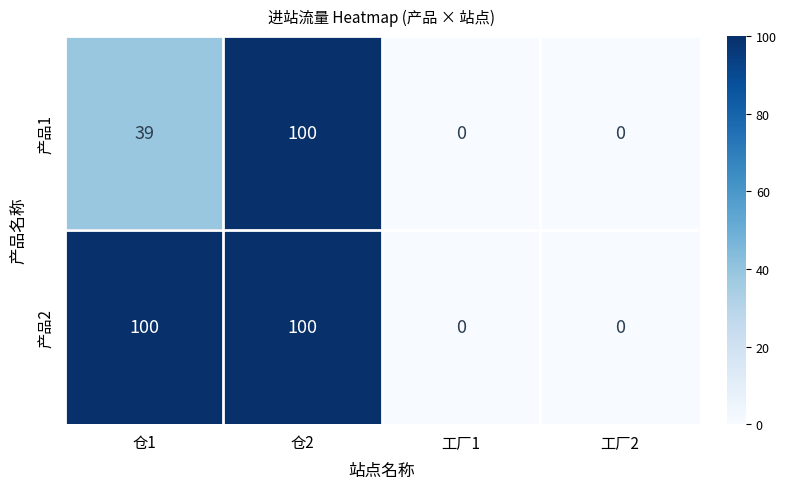

At which category is the sum across all series the highest?

仓2